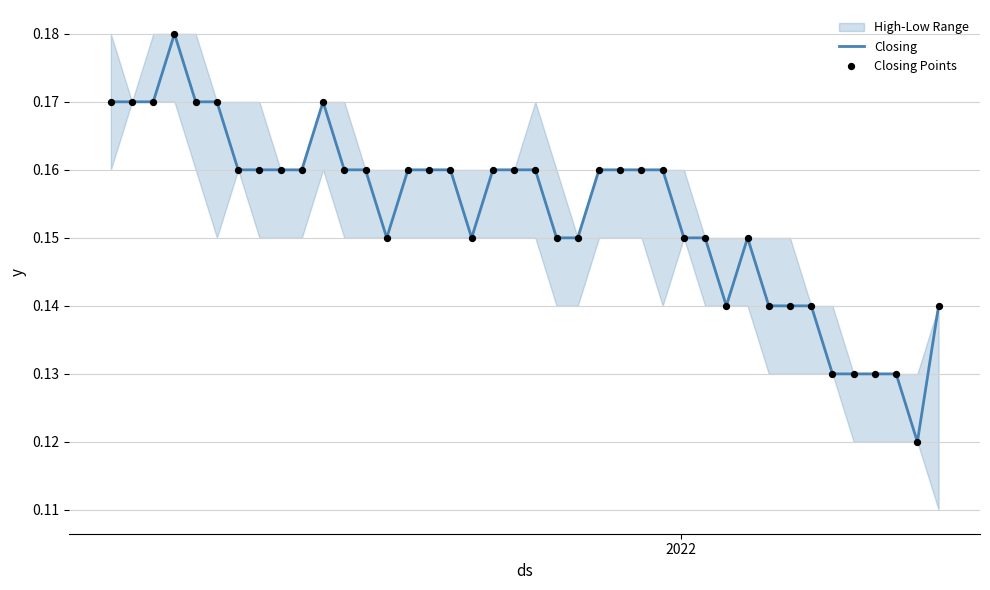

At how many categories does at least one series exceed 0?

40